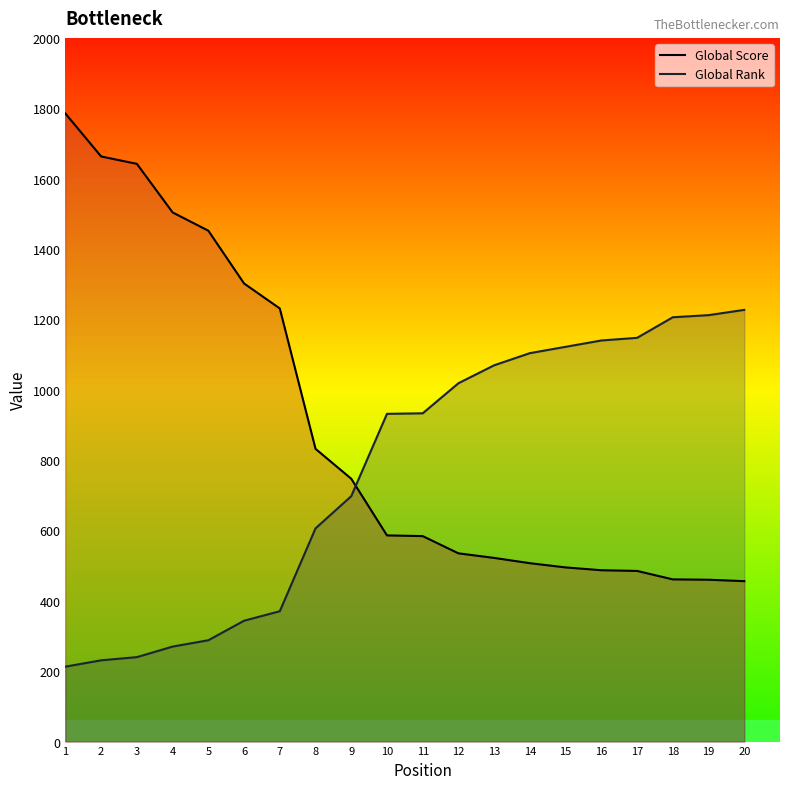

Reading left to right, transcribe all the data shown in this chart.

Global Score Line: 1=1785.0	2=1663.0	3=1642.0	4=1504.0	5=1452.0	6=1302.0	7=1231.0	8=832.0	9=747.0	10=586.0	11=584.0	12=535.0	13=522.0	14=507.0	15=495.0	16=487.0	17=485.0	18=461.0	19=460.0	20=456.0
Global Rank Line: 1=213.0	2=231.0	3=240.0	4=270.0	5=288.0	6=343.5	7=370.5	8=606.0	9=697.5	10=931.5	11=933.0	12=1018.5	13=1069.5	14=1104.0	15=1122.0	16=1140.0	17=1147.5	18=1206.0	19=1212.0	20=1227.0